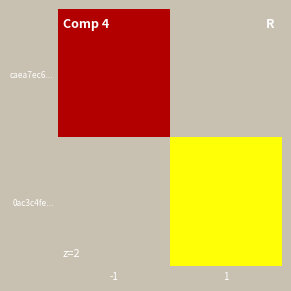

How many categories are shown in the chart?

2